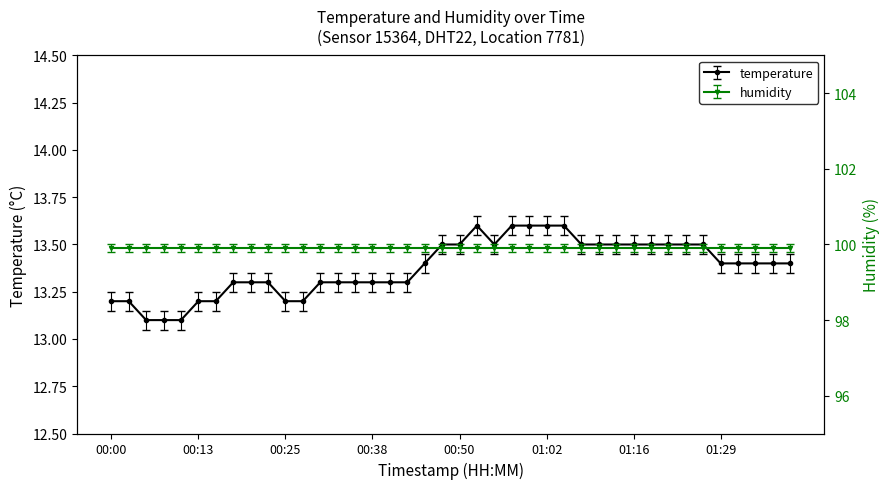

What is the sum of all values?

535.1